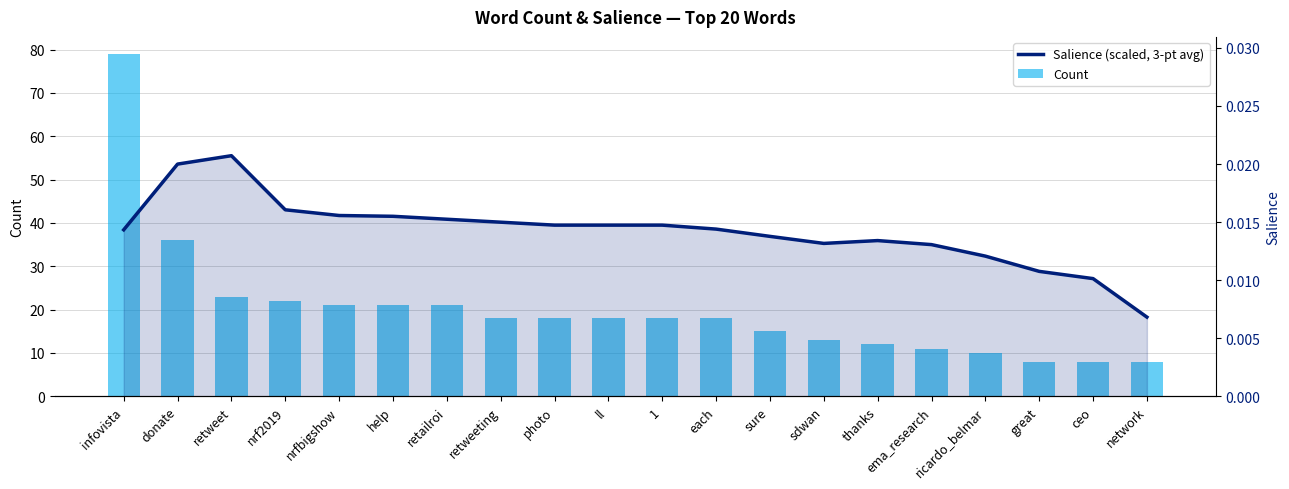

What is the approximate value of Count at sure?

15.0